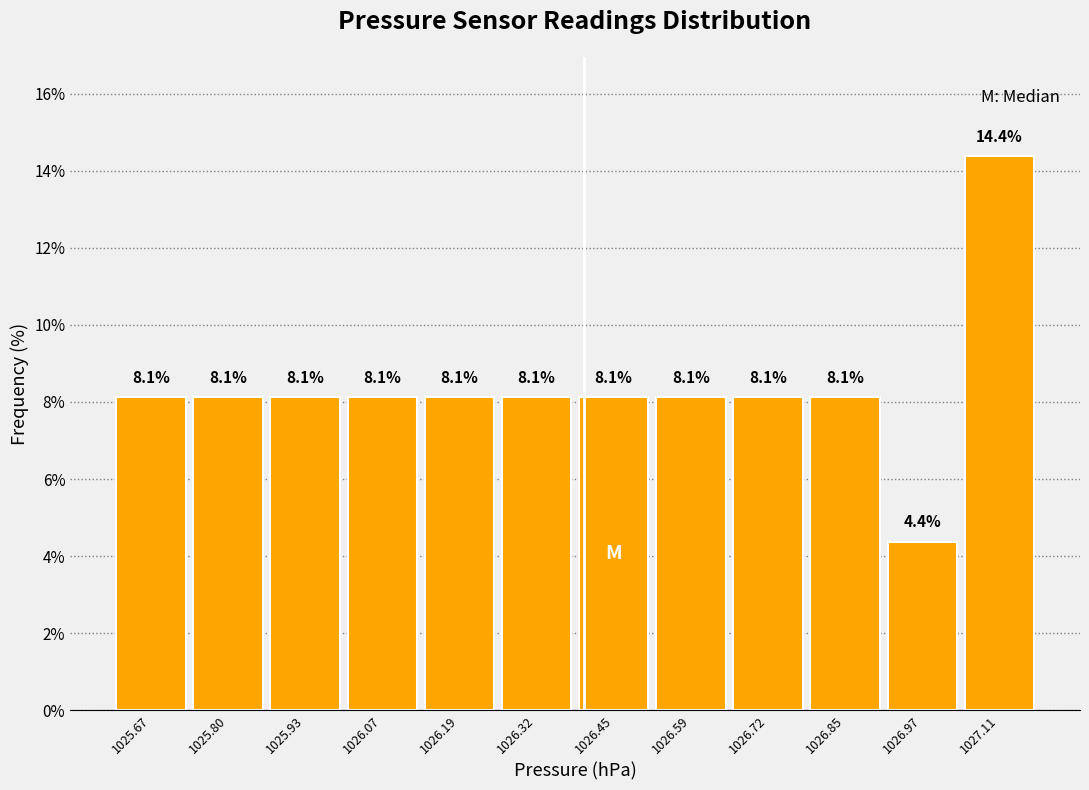

Over which range of the x-axis is the bar tallest?

1027.04 to 1027.17